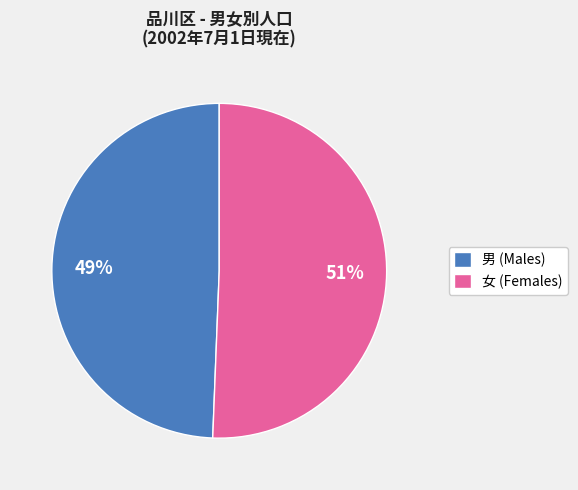

What percentage is the 男 (Males) slice, to the nearest percent?

49%